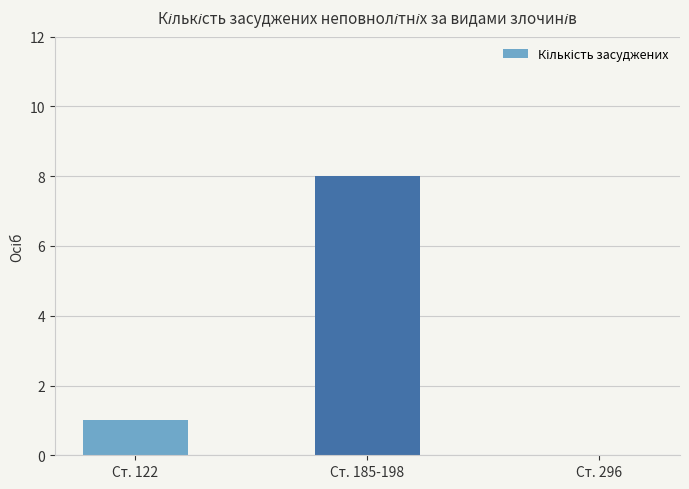

Which has a higher value, Ст. 122 or Ст. 185-198?

Ст. 185-198